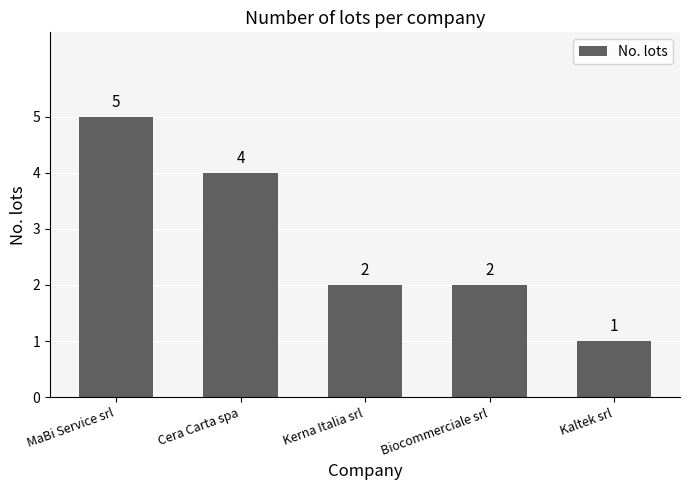

Reading right to left, what are all the values shown in this chart?

1	2	2	4	5